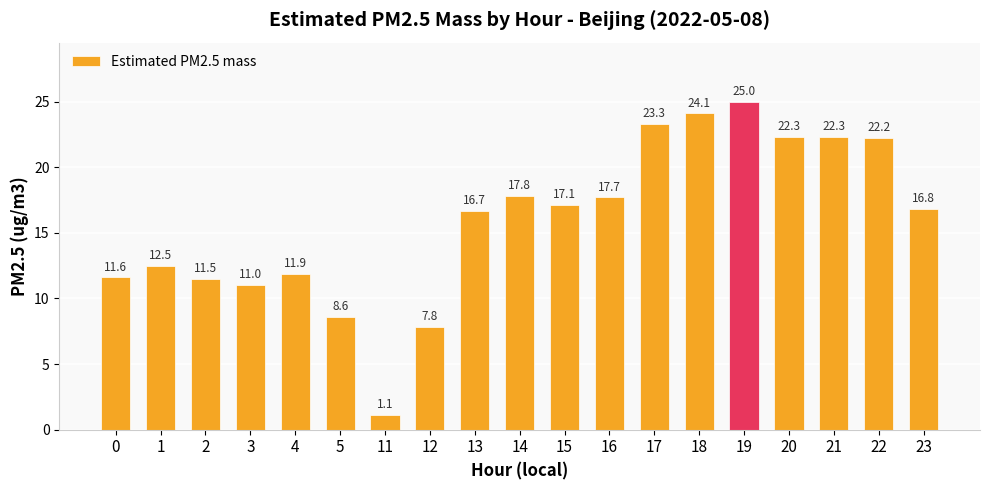

What is the ratio of the value at 1 to the value at 12?

1.6